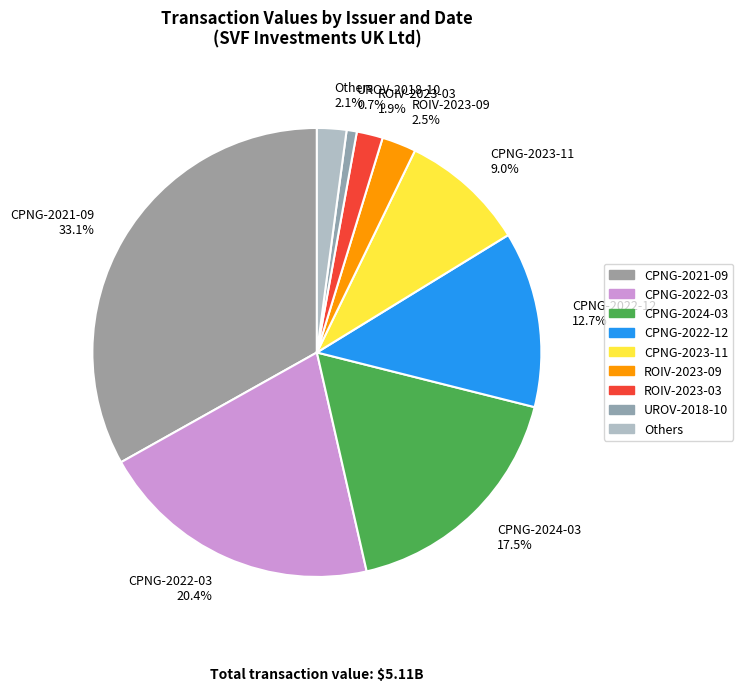

Which category has the smallest portion of the pie?

UROV-2018-10 0.7%